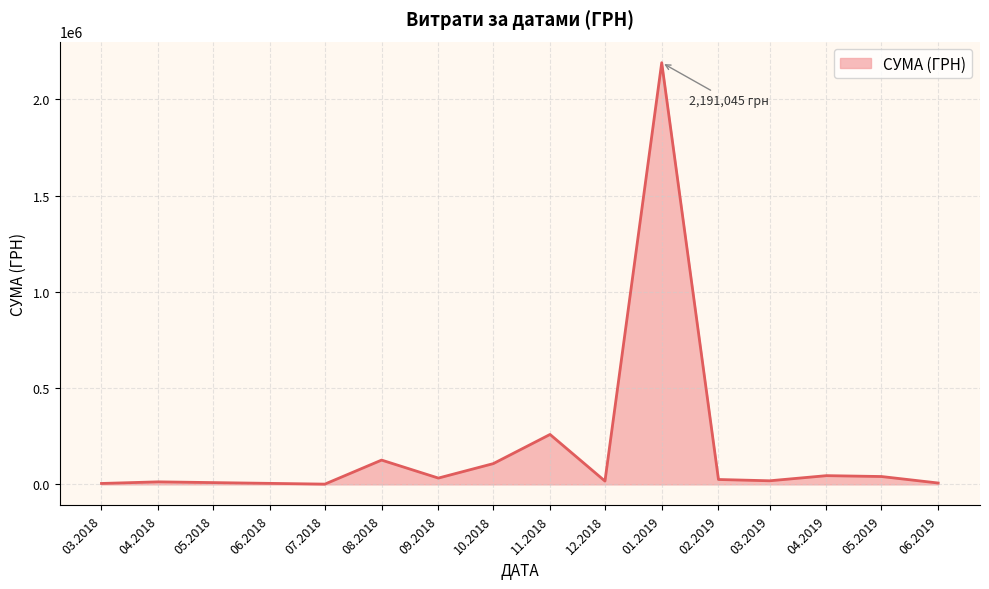

What is the difference between the second highest and minimum values?

258059.8